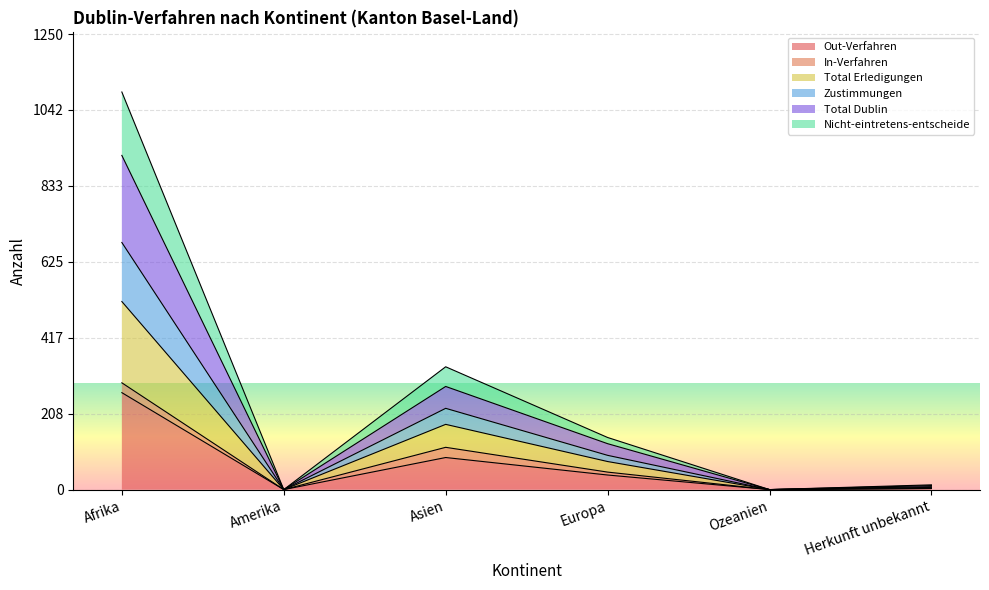

Is it true that Out-Verfahren equals 413 at Afrika?

False